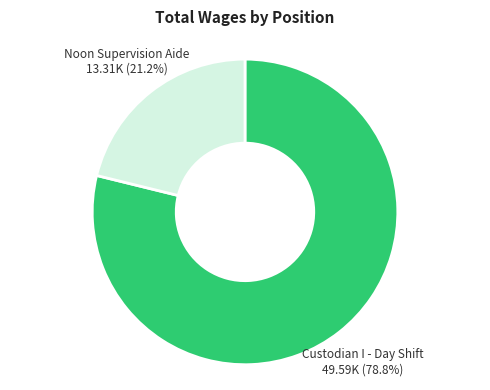

Which slice represents more than half of the pie?

Custodian I - Day Shift